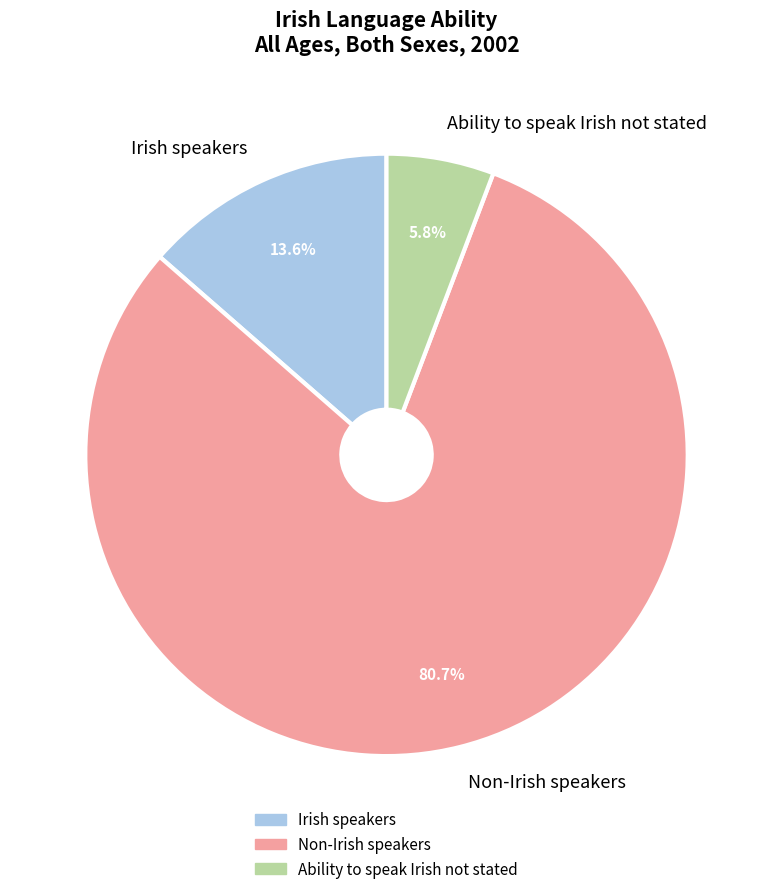

Rank the categories by value from highest to lowest.

Non-Irish speakers, Irish speakers, Ability to speak Irish not stated